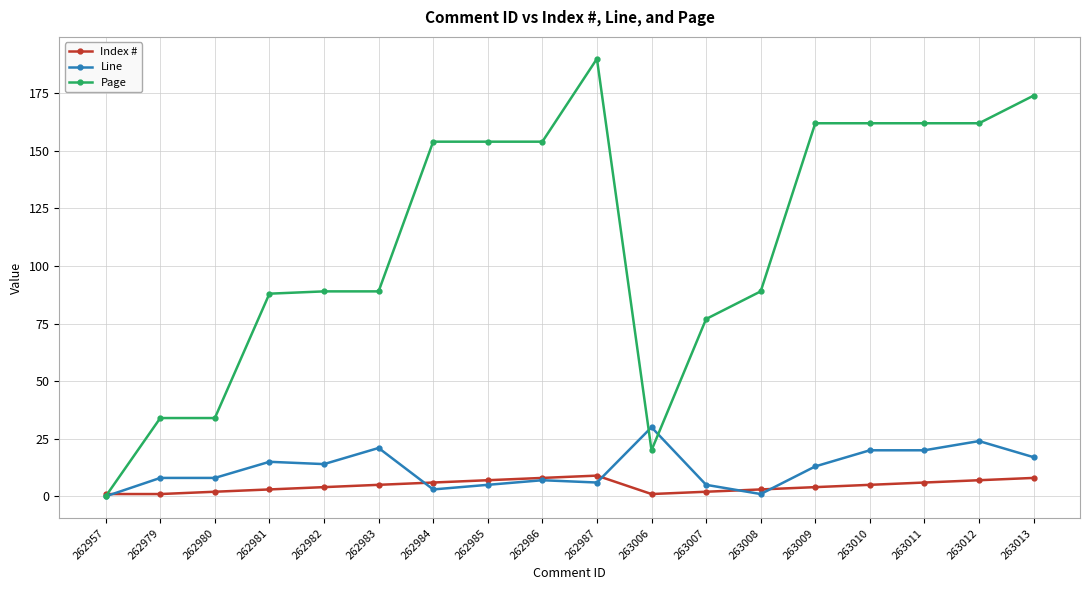

Which series changed the most between 262985 and 263013?

Page